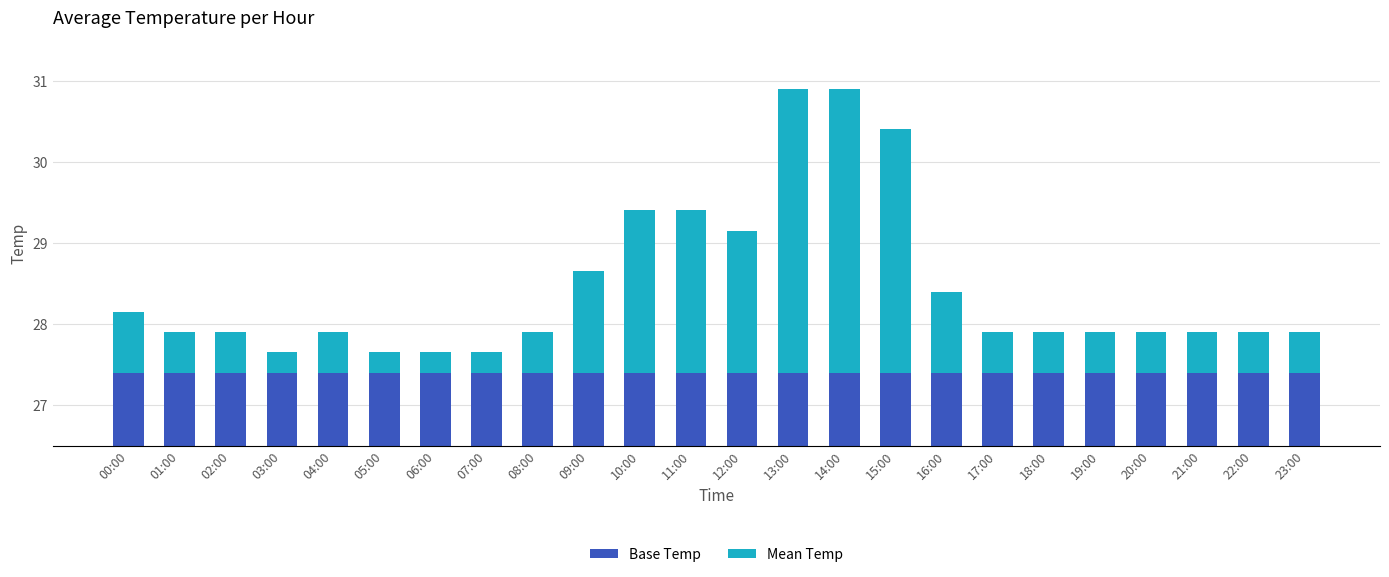

True or false: Base Temp has a value of 36.1 at 12:00.

False